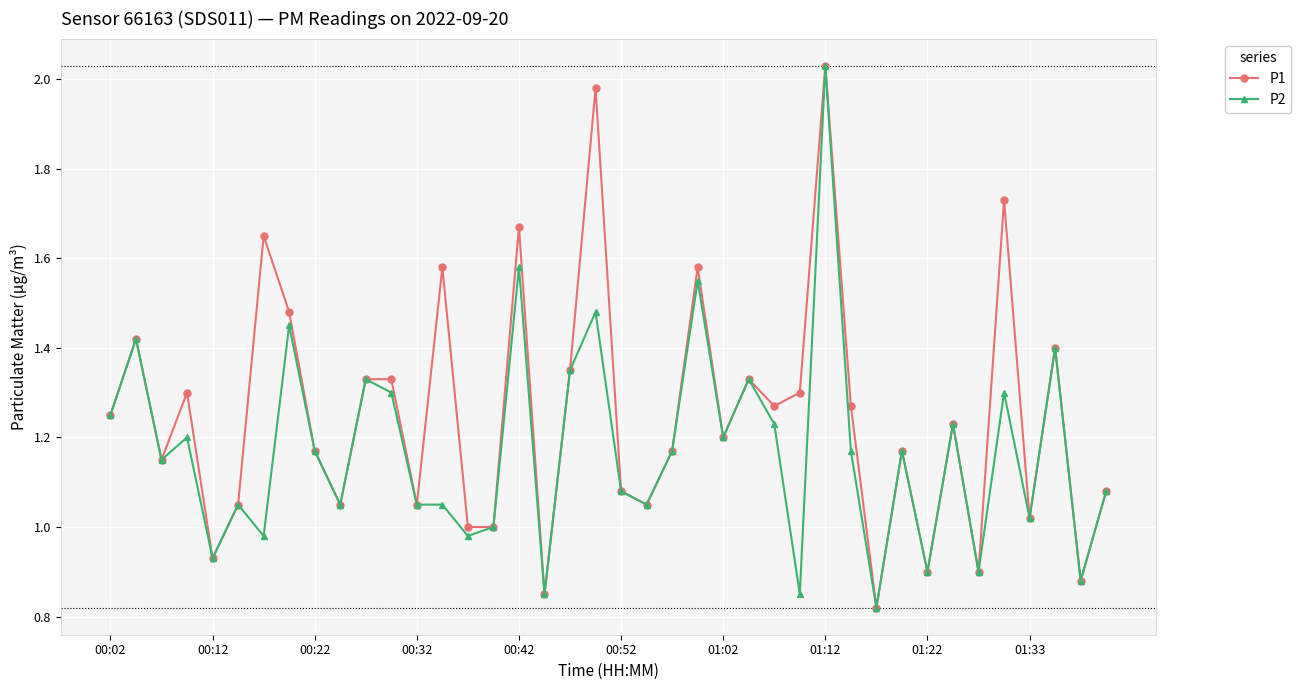

Which series has the largest total across all categories?

P1